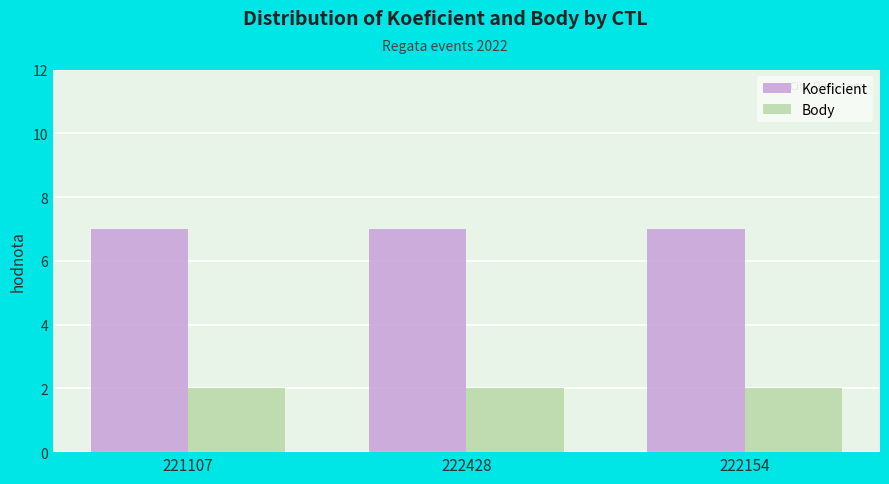

What is the label of the 3rd bar from the right?

221107